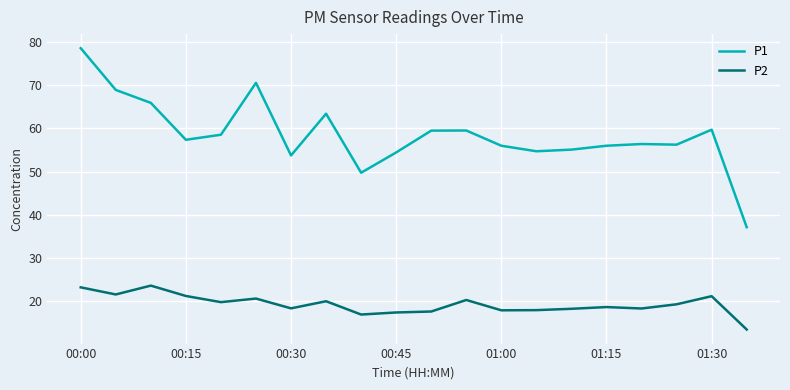

Which series has the largest total across all categories?

P1